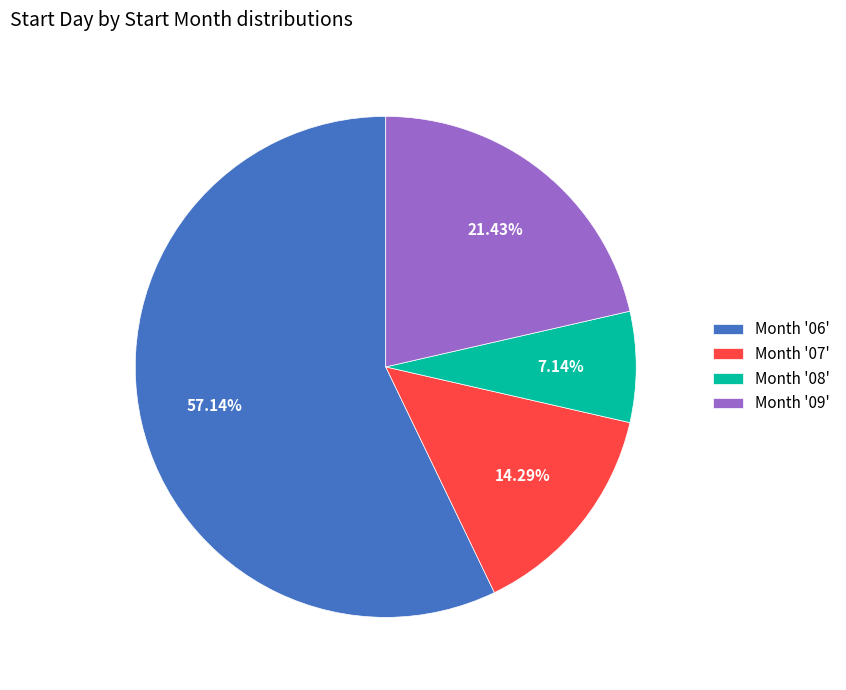

Which category has the biggest portion of the pie?

Month '06'